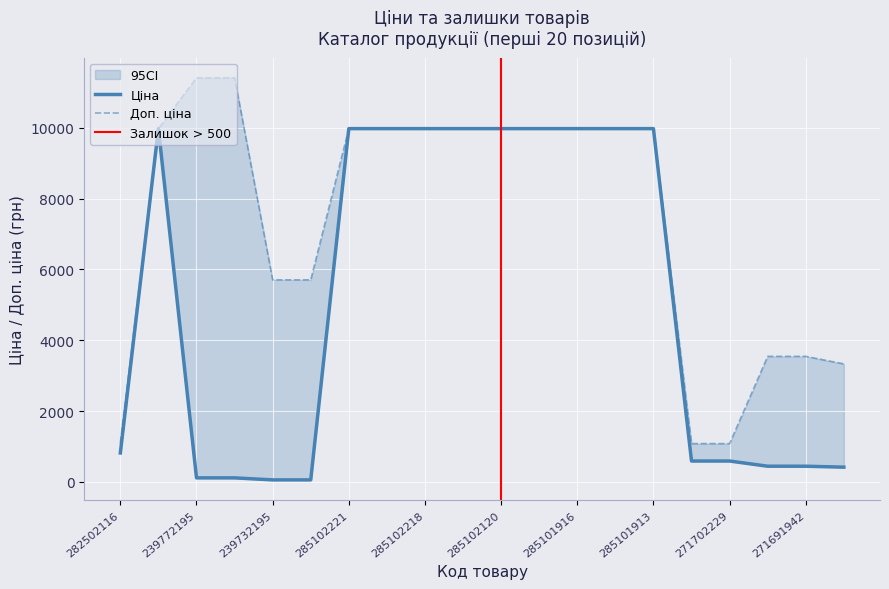

What is the smallest value displayed?

57.0